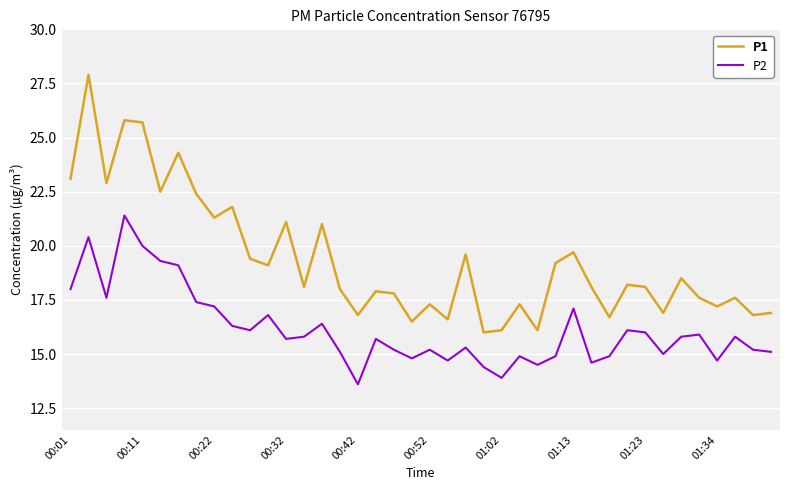

Which series has the largest total across all categories?

P1